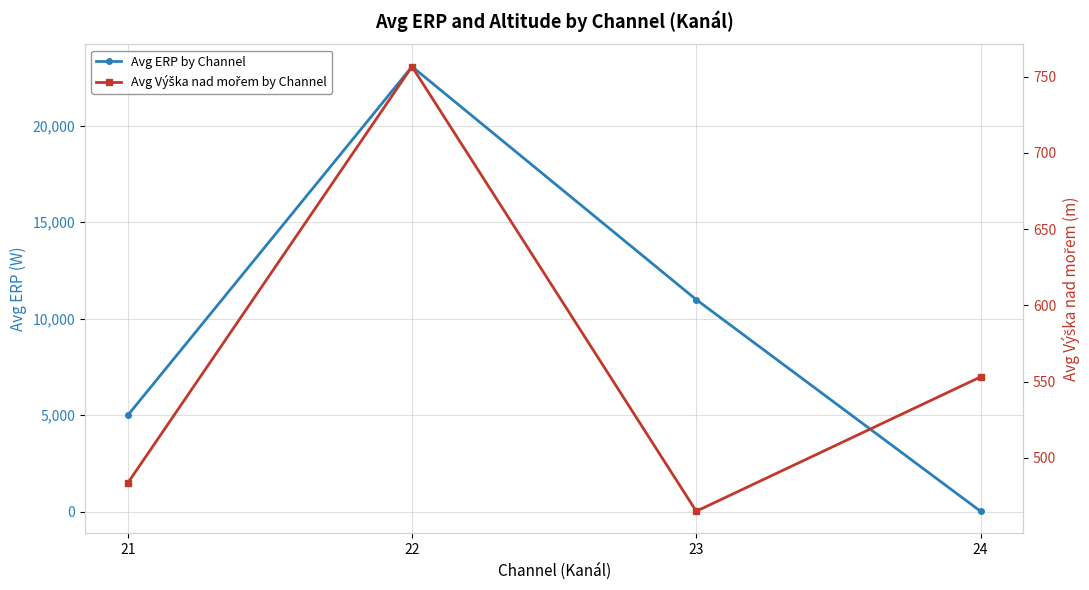

True or false: Avg ERP by Channel has more than 1 interior local peaks.

False